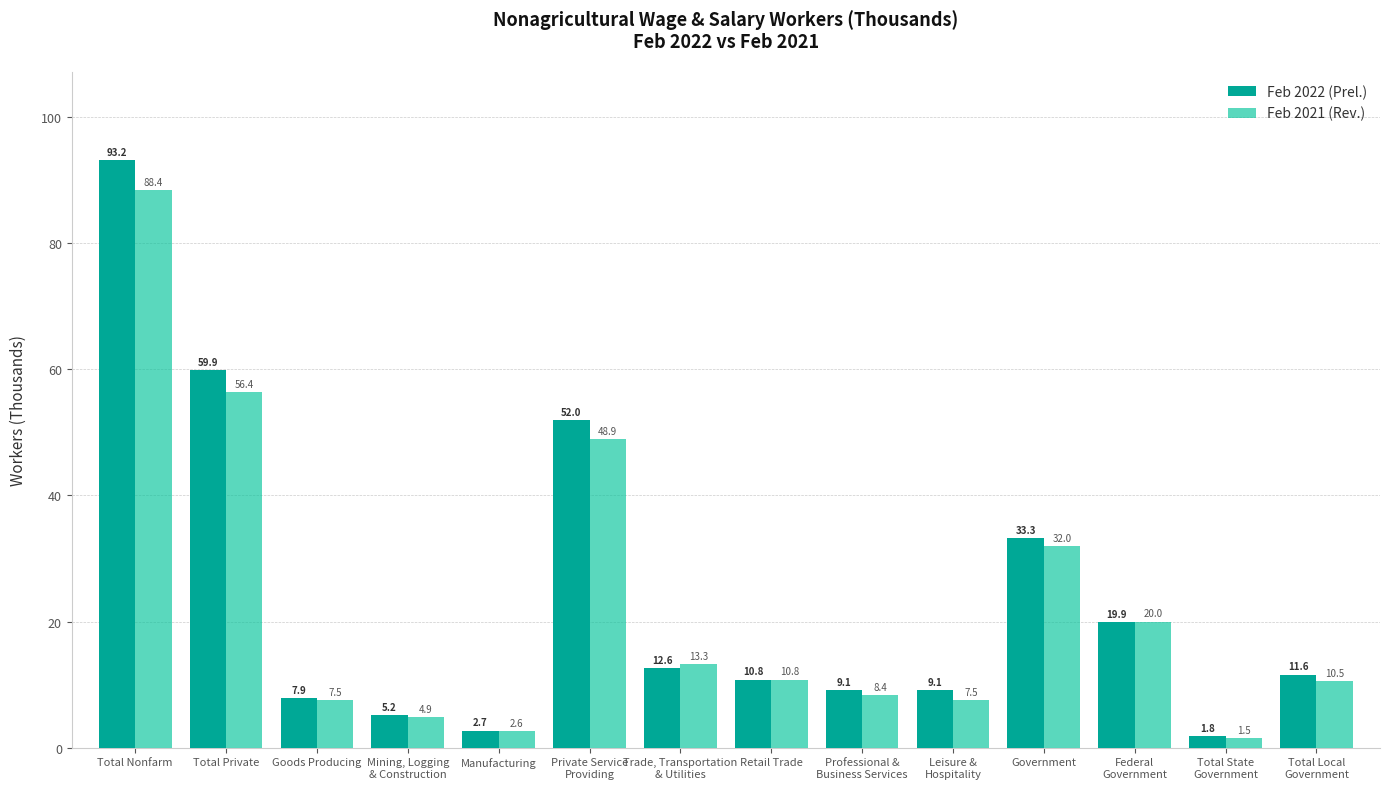

Reading right to left, list all the values displayed in this chart.

Feb 2022 (Prel.): 11.6	1.8	19.9	33.3	9.1	9.1	10.8	12.6	52.0	2.7	5.2	7.9	59.9	93.2
Feb 2021 (Rev.): 10.5	1.5	20.0	32.0	7.5	8.4	10.8	13.3	48.9	2.6	4.9	7.5	56.4	88.4